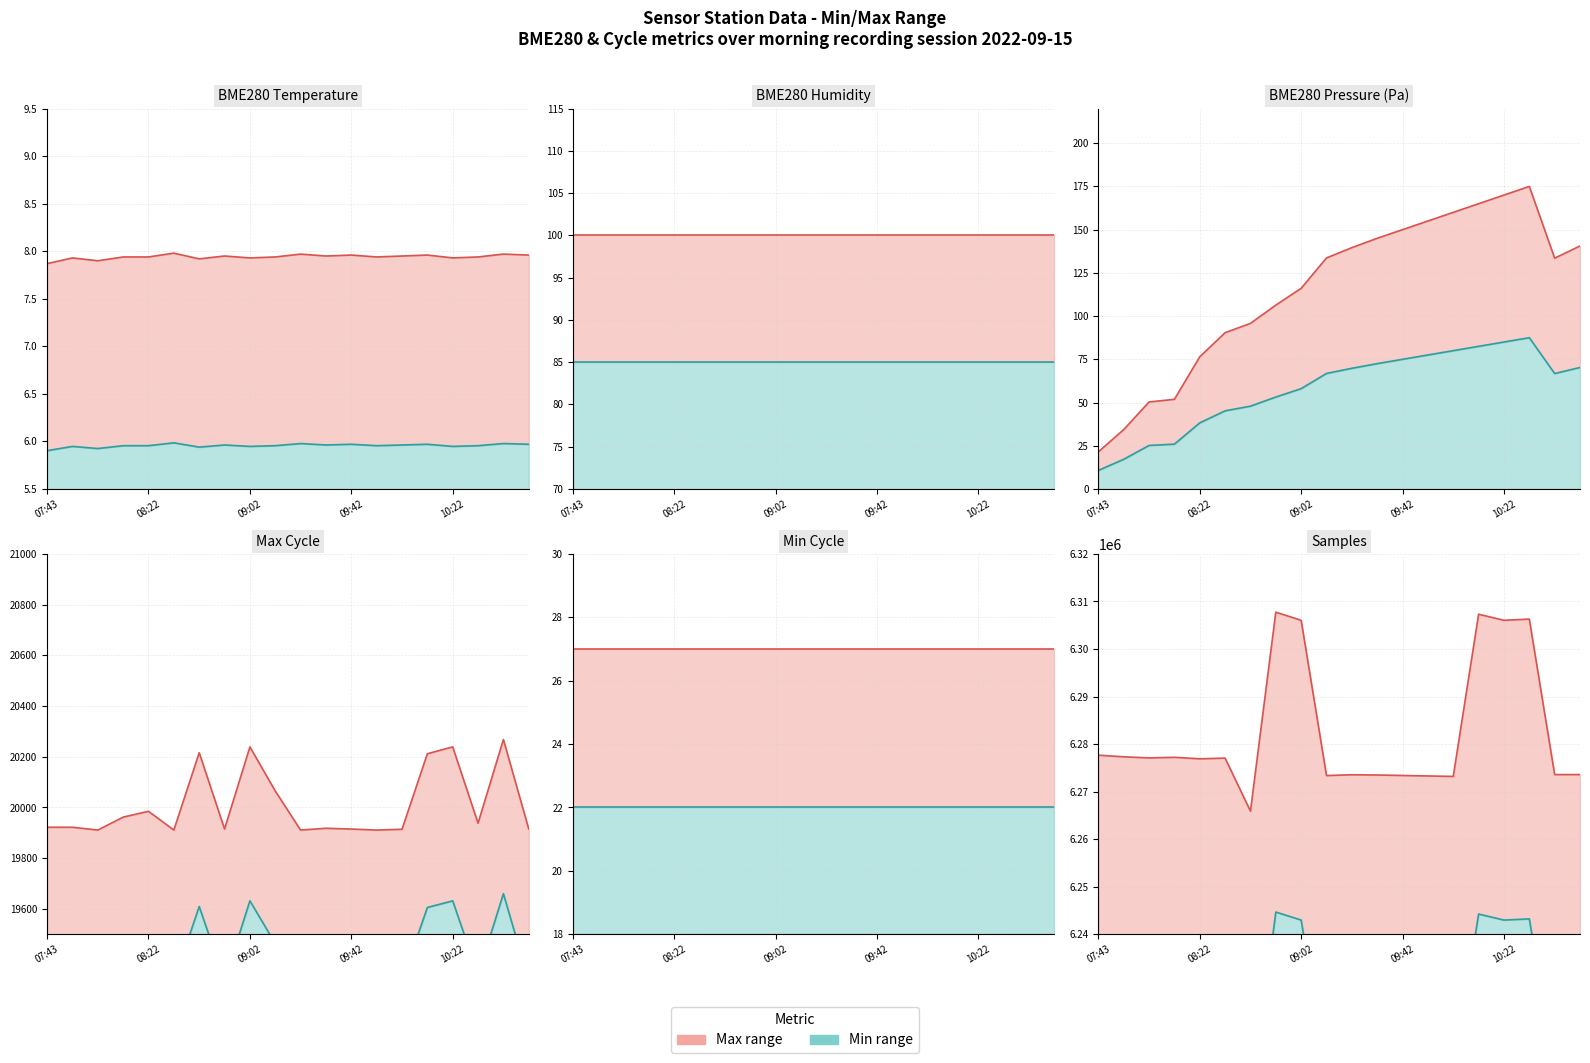

True or false: BME280_temperature and BME280_pressure_norm cross at least once.

False